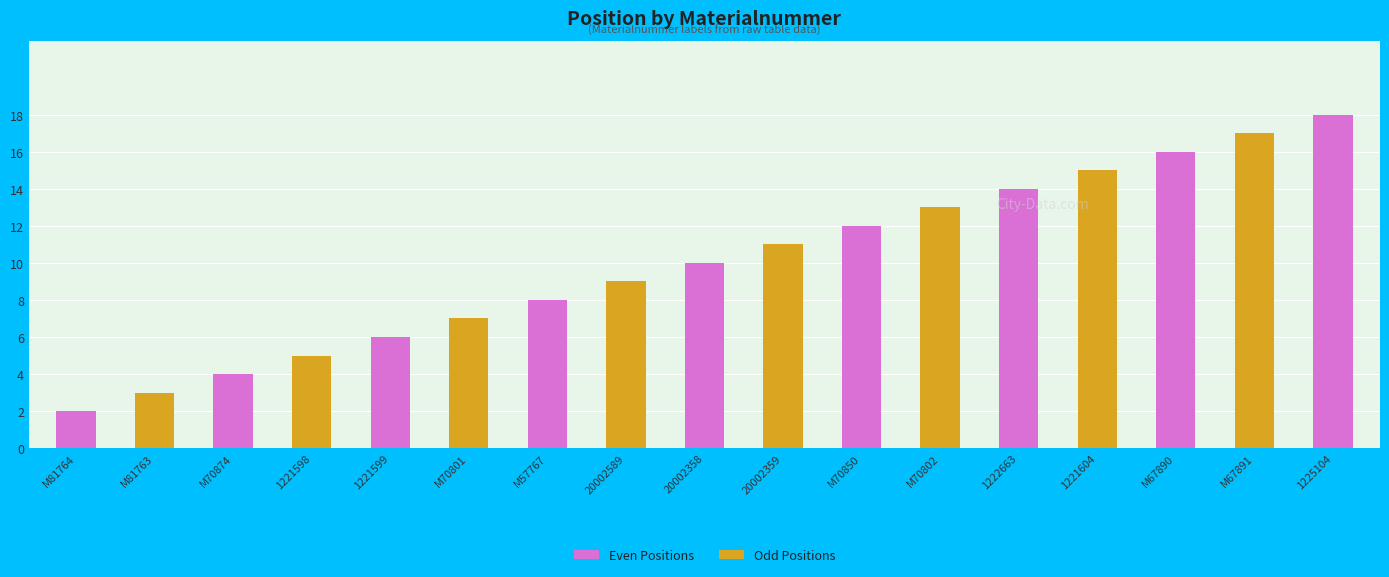

What is the greatest value displayed?

18